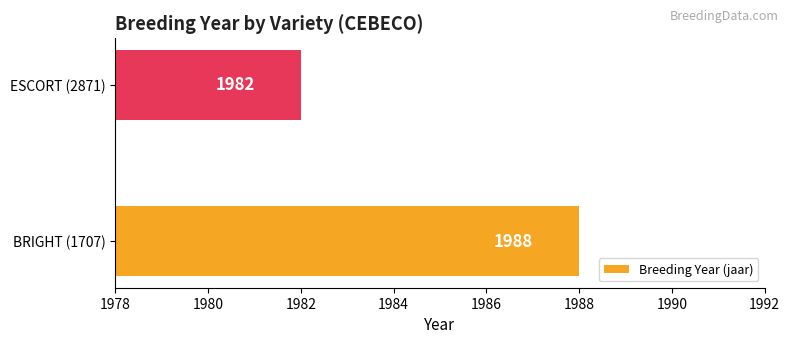

What is the change in value from BRIGHT (1707) to ESCORT (2871)?

-6